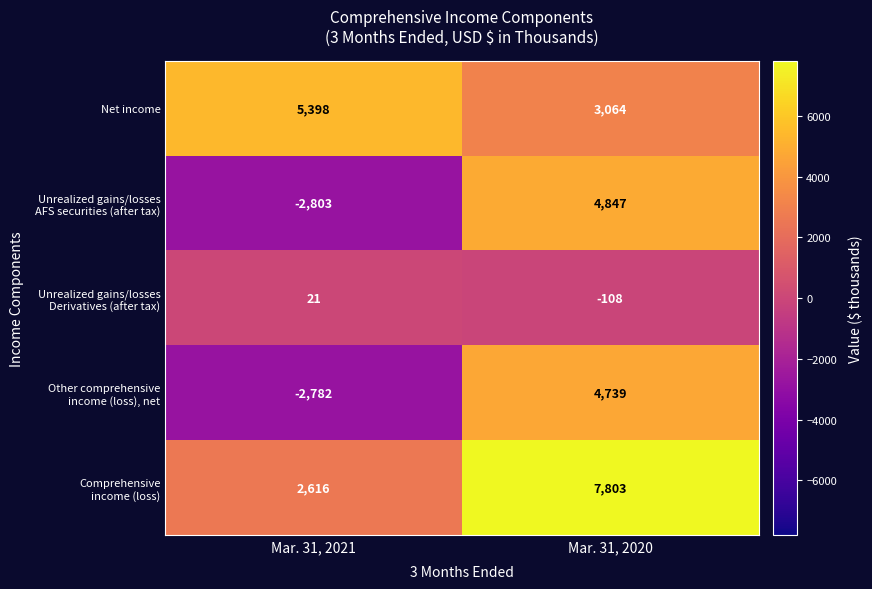

The value of Net income at Mar. 31, 2021 is 7101. True or false?

False